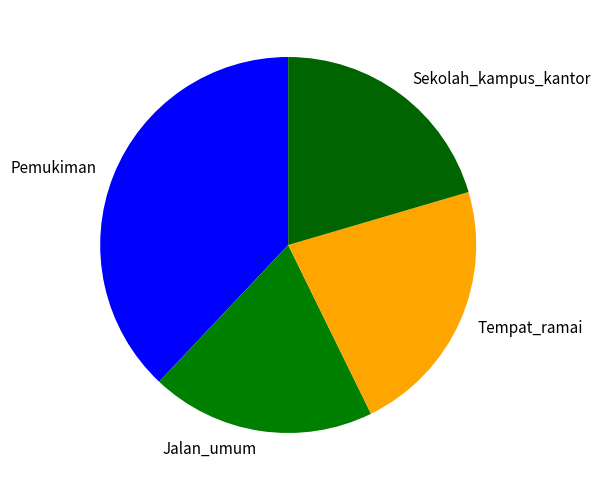

How many slices are in this pie chart?

4